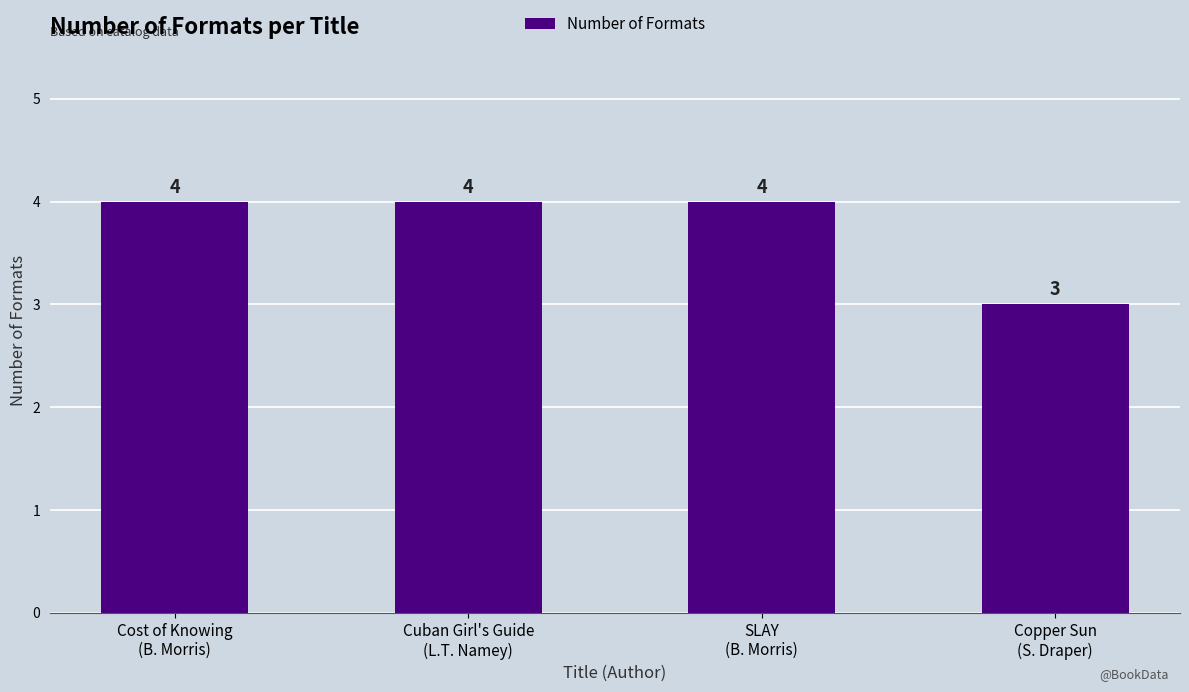

What is the difference between the maximum and minimum values?

1